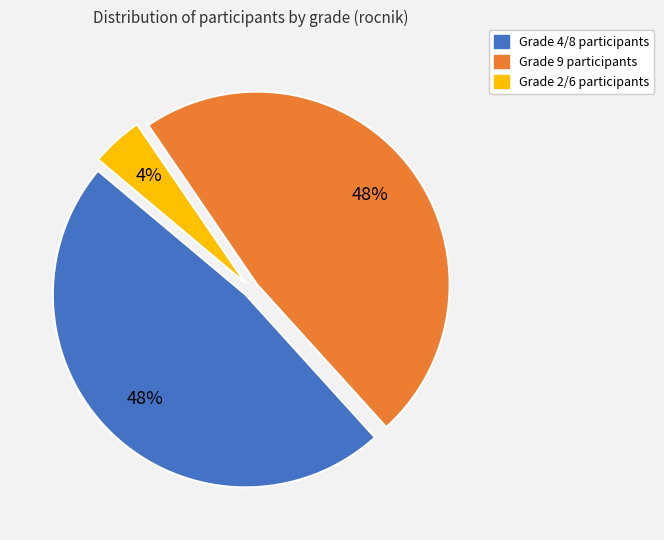

To the nearest percent, what is the average slice percentage?

33%